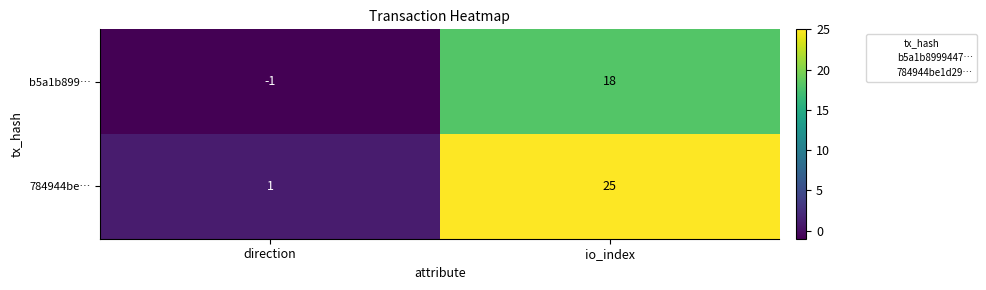

What is the difference between the highest and lowest values at direction?

2